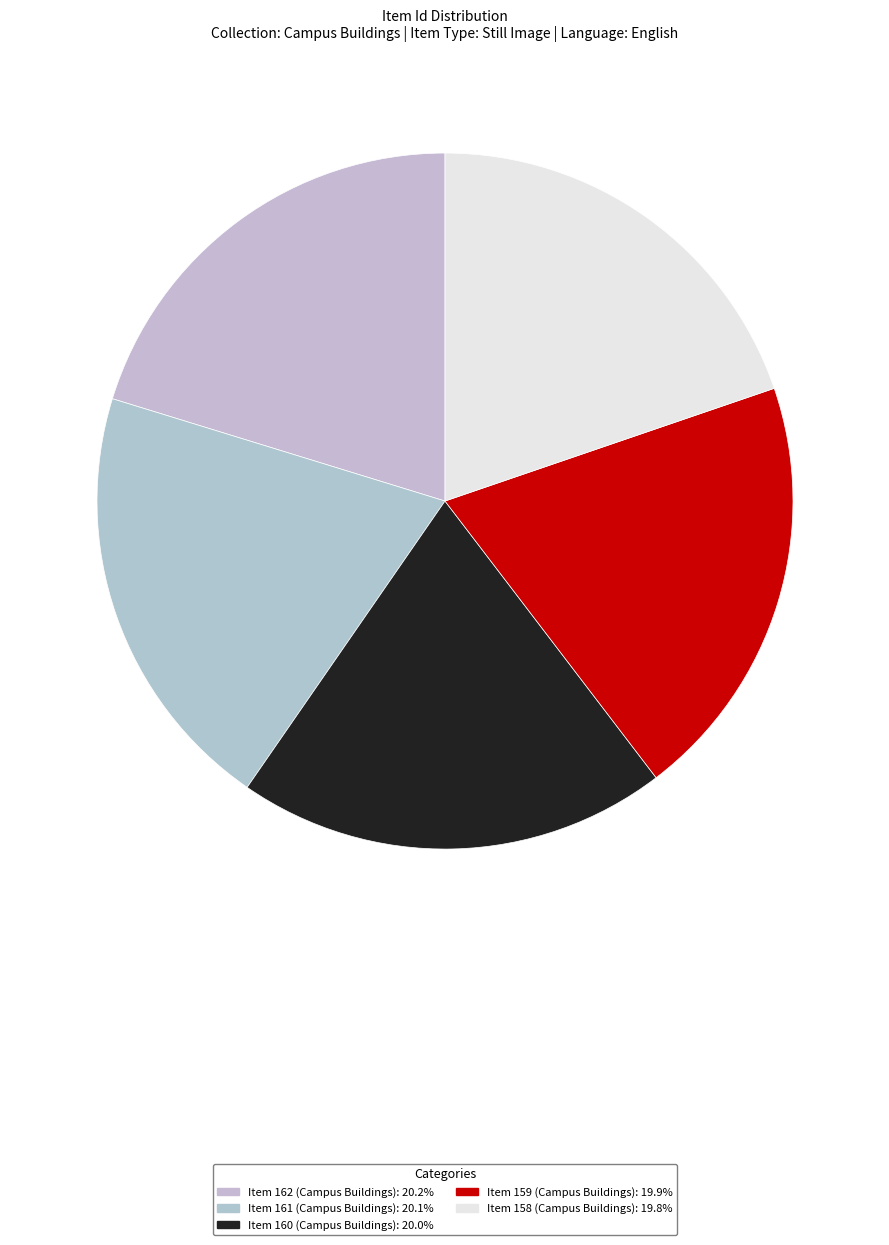

Is it true that Item 159 (Campus Buildings) is 20% of the pie?

True